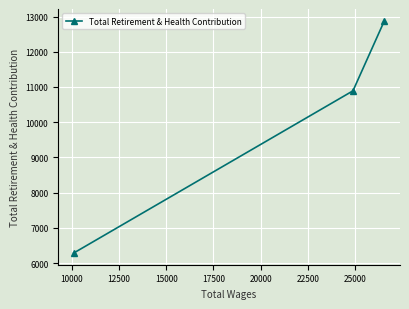

What is the difference between the maximum and second lowest values?

1993